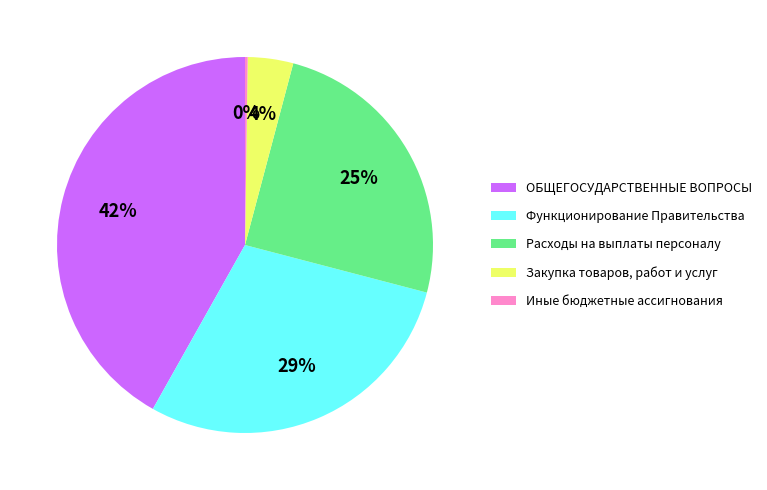

To the nearest percent, what is the combined percentage of ОБЩЕГОСУДАРСТВЕННЫЕ ВОПРОСЫ and Функционирование Правительства?

71%